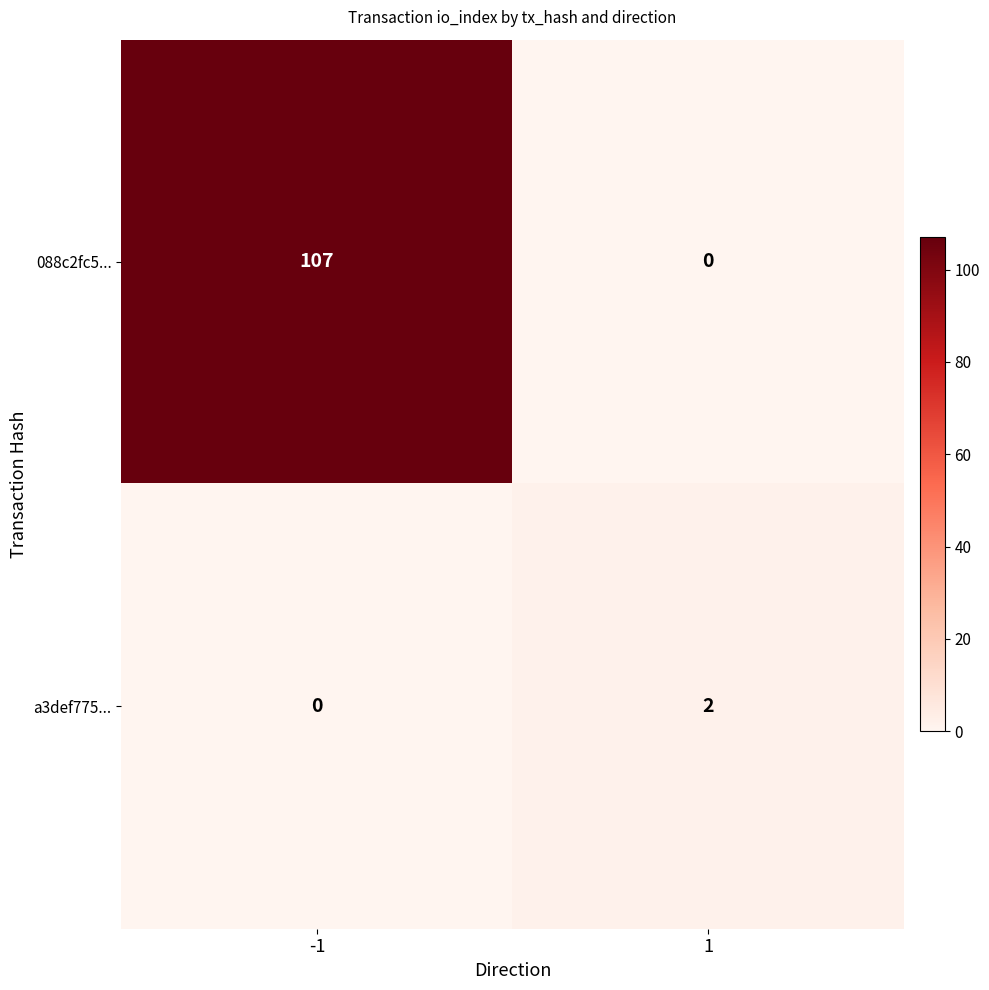

At 1, list the series in order from largest to smallest.

a3def775..., 088c2fc5...